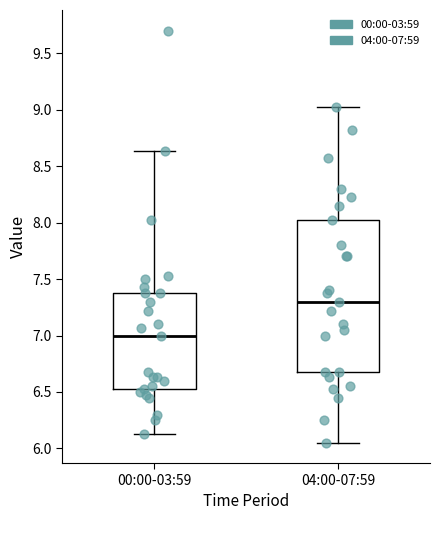

Which box is the tallest, from its lower edge to its upper edge?

04:00-07:59